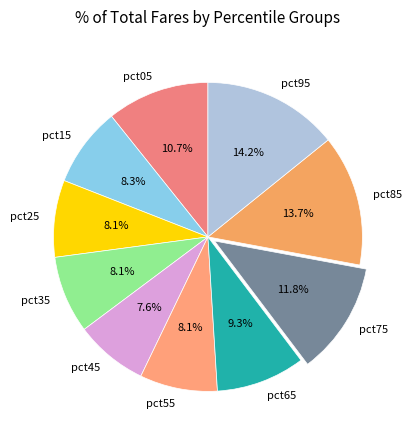

The pct45 slice represents 8% of the pie. True or false?

True